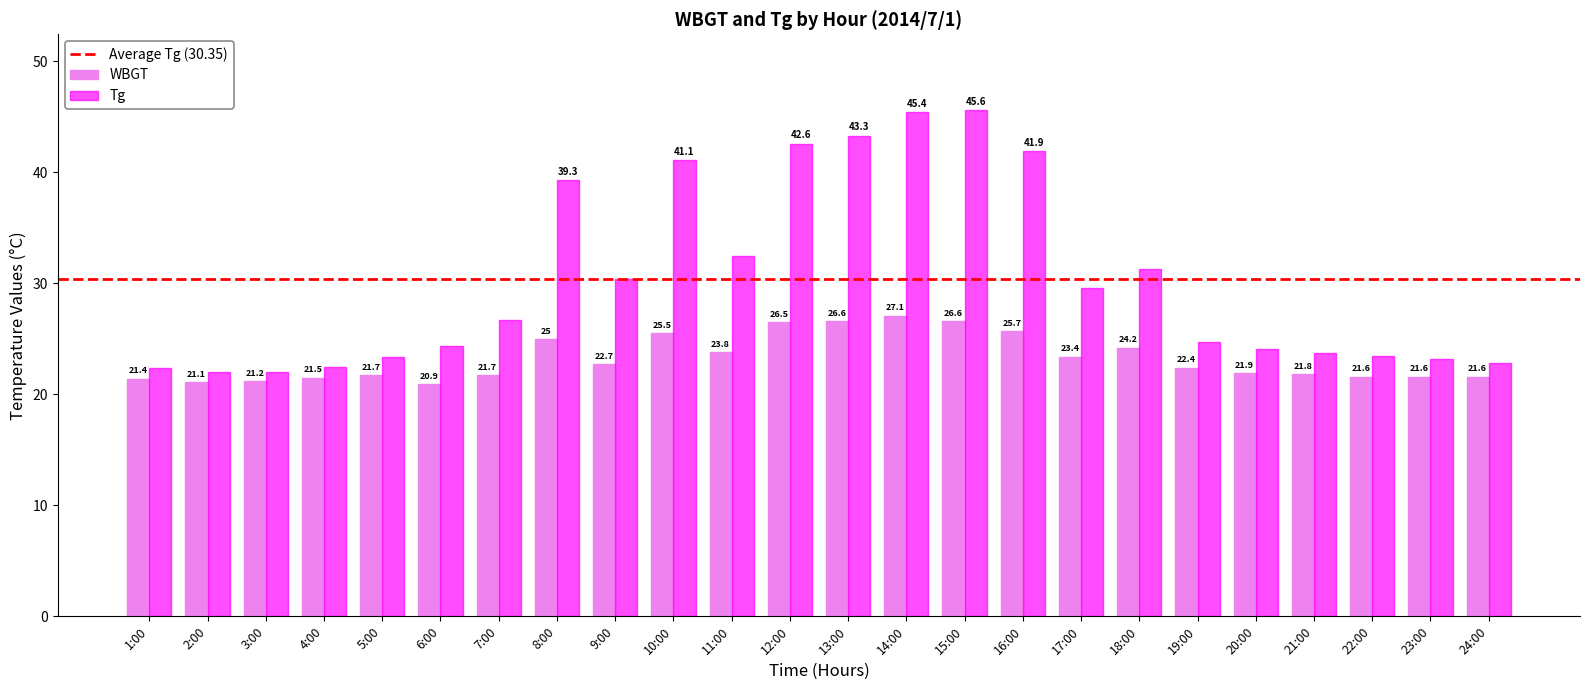

What position from the left is 13:00?

13